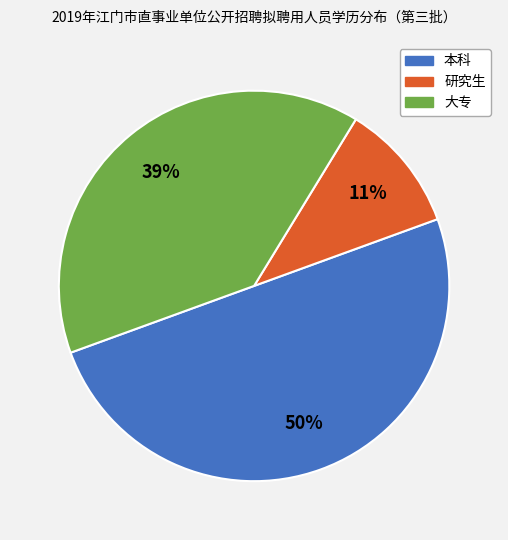

What is the ratio of the value at 研究生 to the value at 大专?

0.3